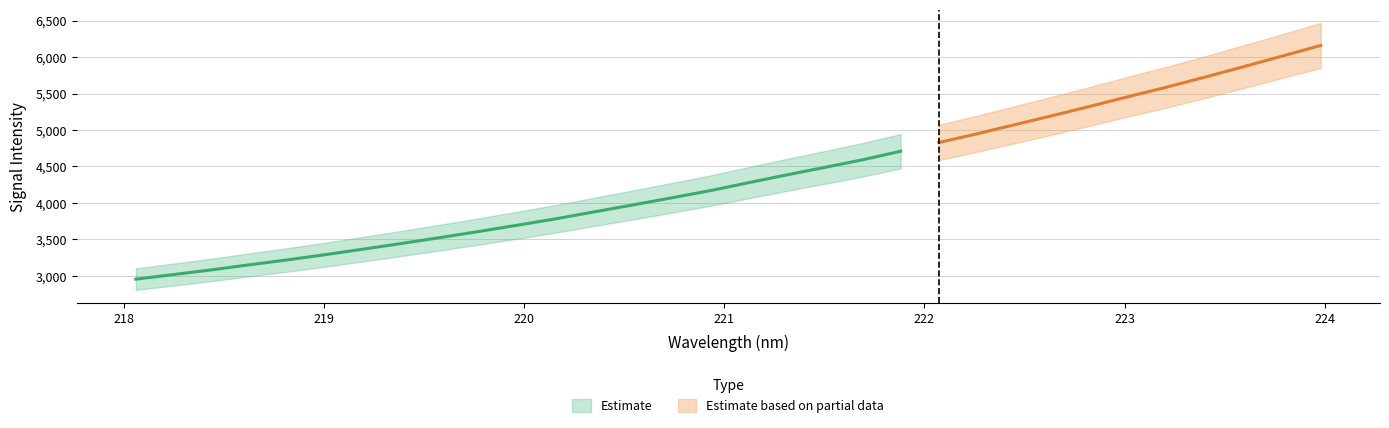

True or false: there are more than 0 points higher than both neighbors.

False